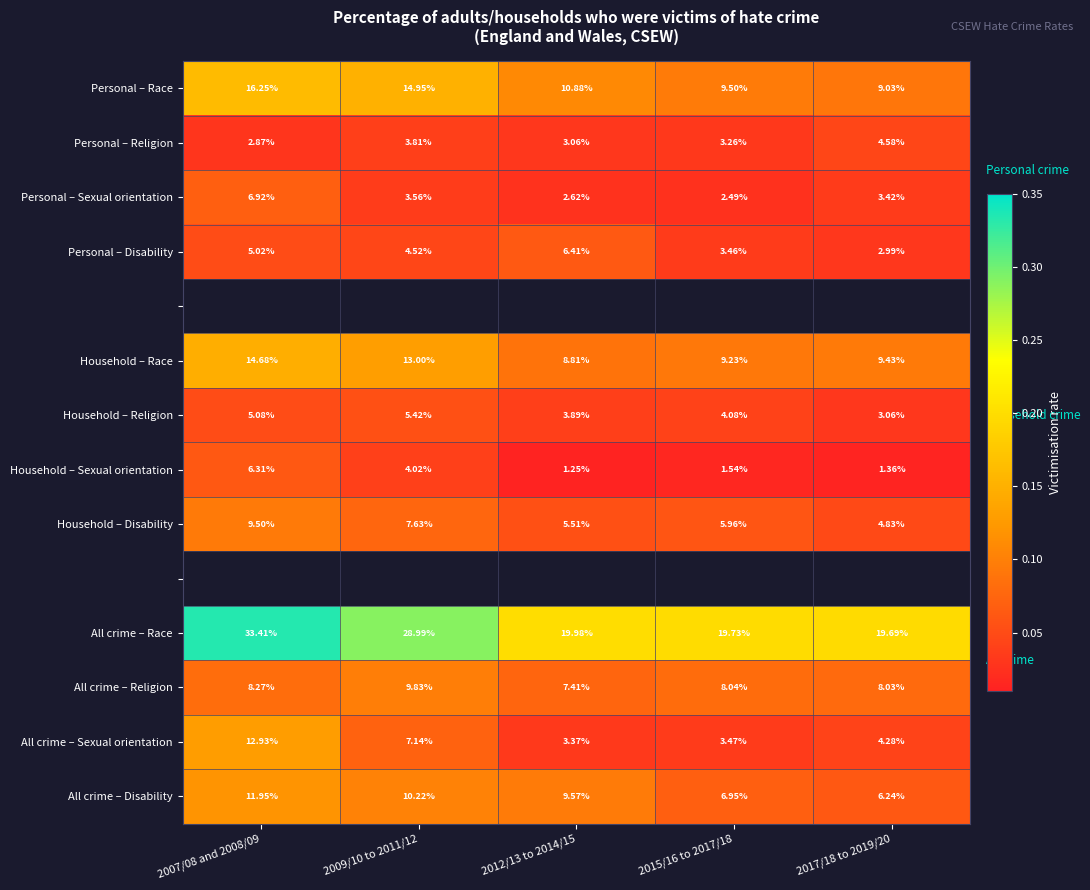

The Household – Sexual orientation series shows 0.0 at 2007/08 and 2008/09. True or false?

False